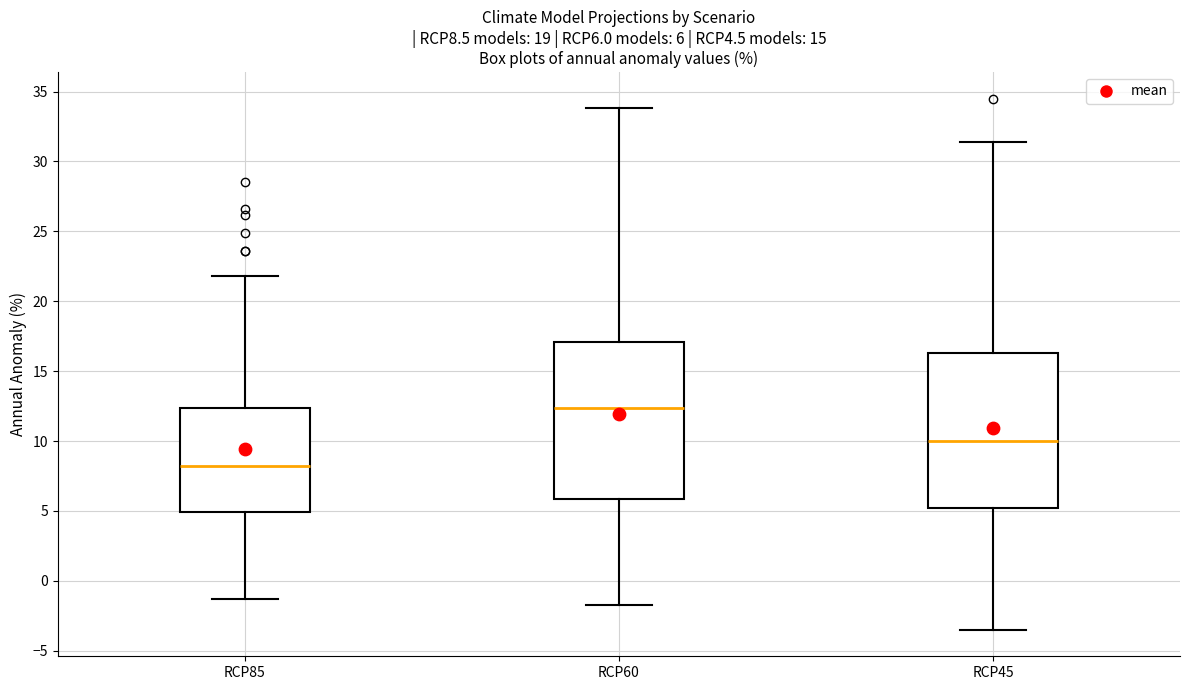

Which box's median line is the highest?

RCP60